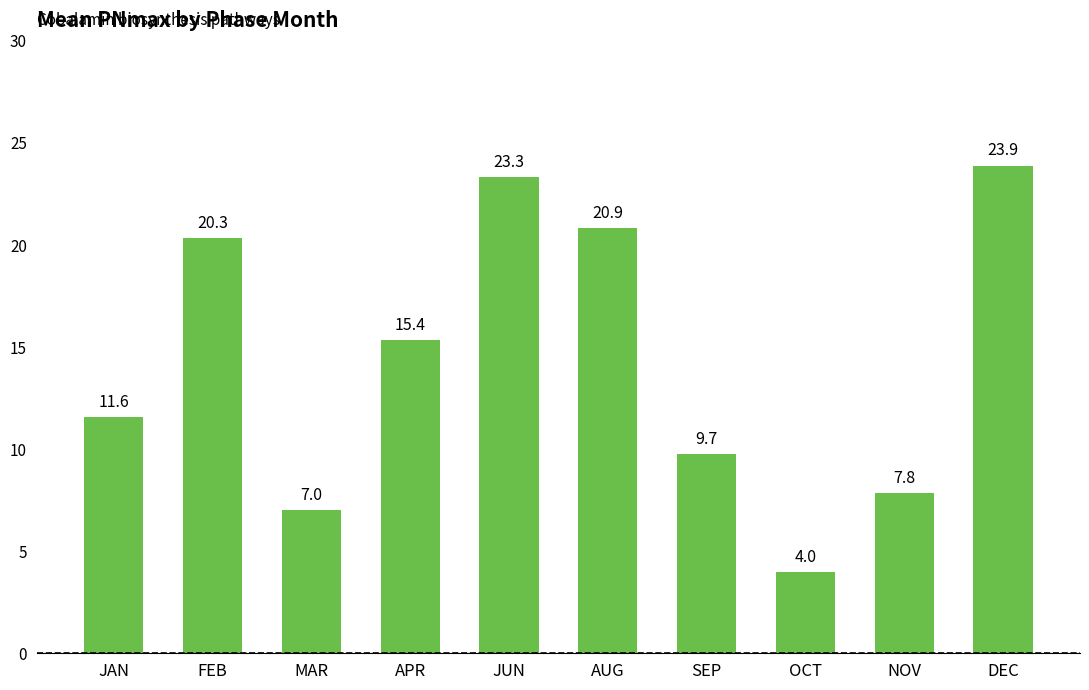

The chart shows a value of 23.3 at JUN. True or false?

True